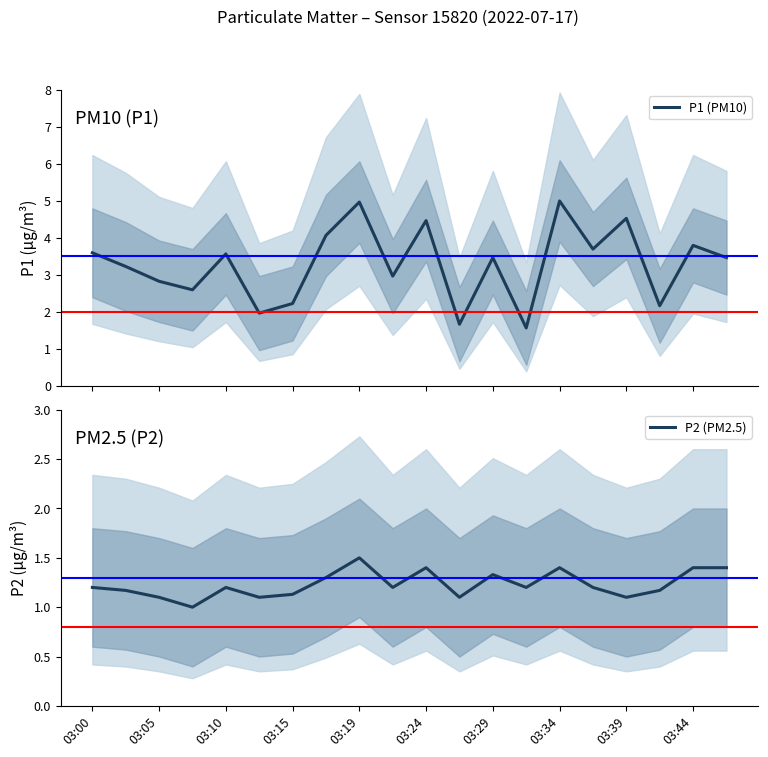

The value of P2 (PM2.5) at 03:39 is 1.1. True or false?

True